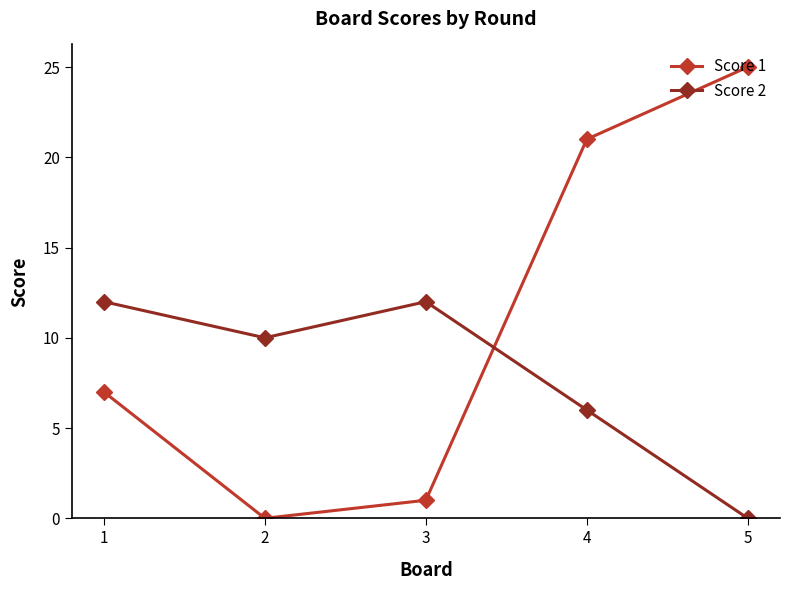

What is the value of the Score 2 point at the 2nd from the left?

10